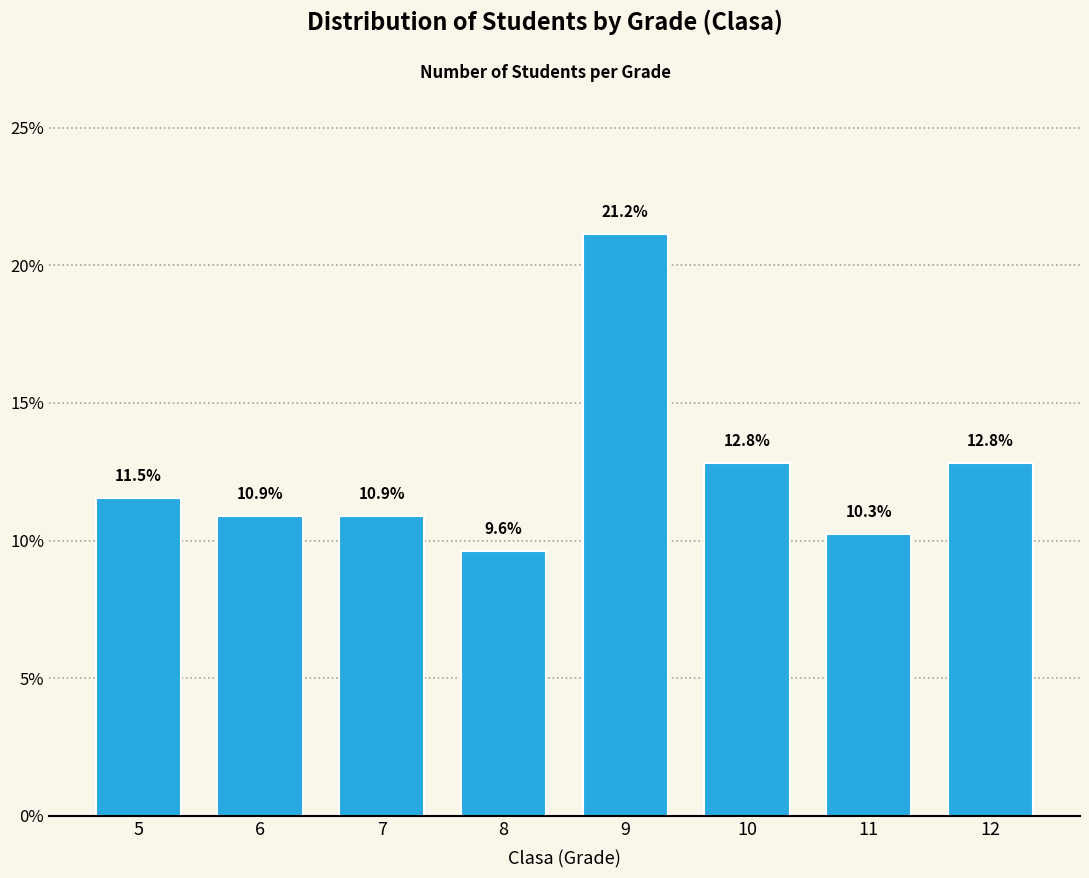

Reading left to right, list all the values displayed in this chart.

5=11.5	6=10.9	7=10.9	8=9.6	9=21.2	10=12.8	11=10.3	12=12.8